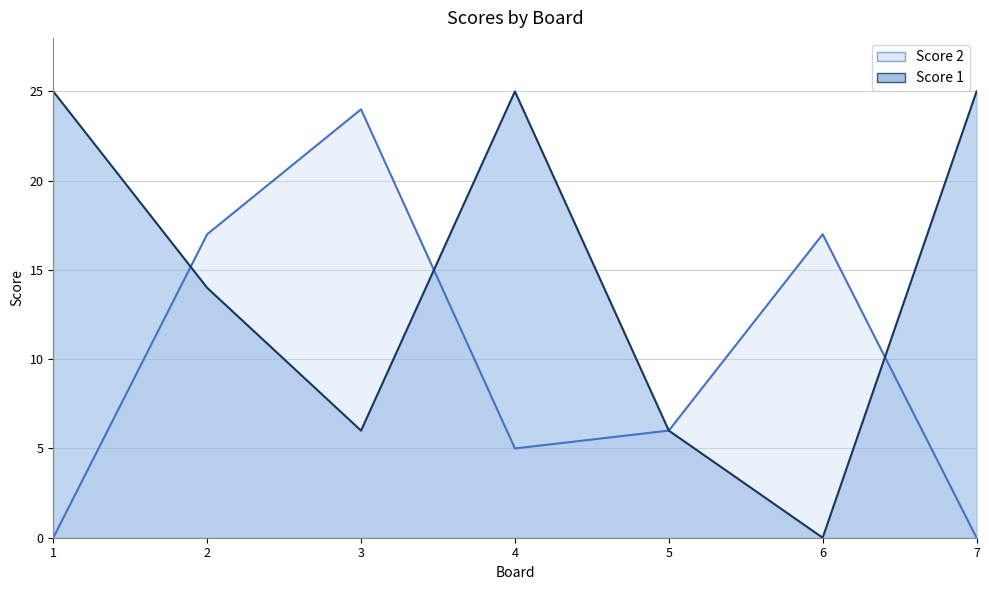

Which category has the lowest value across all series?

6